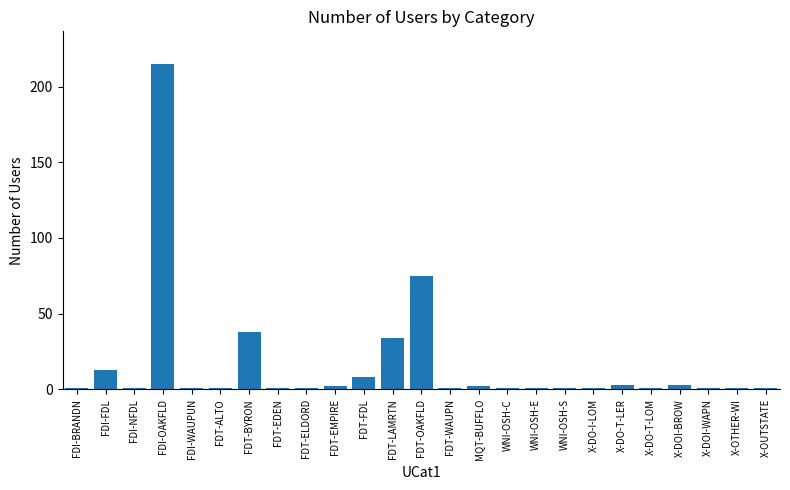

What is the greatest value displayed?

215